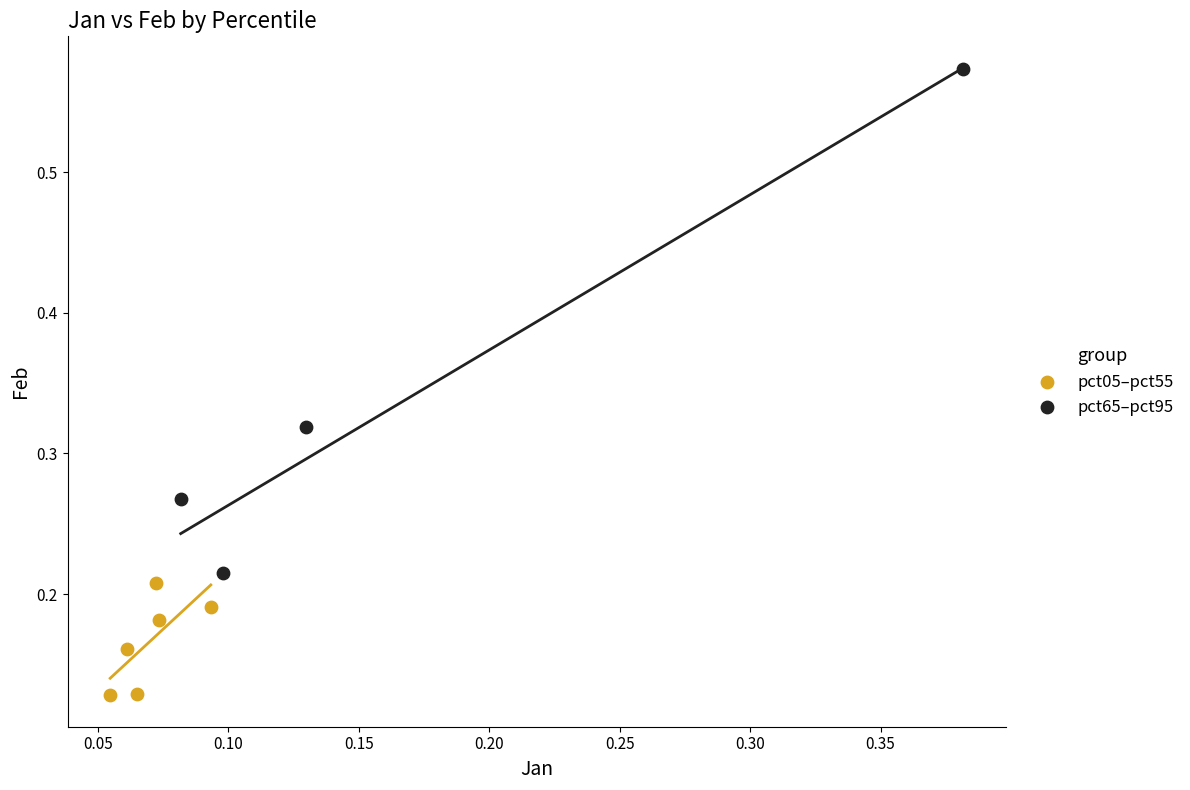

Which series reaches the minimum Y coordinate?

pct05–pct55